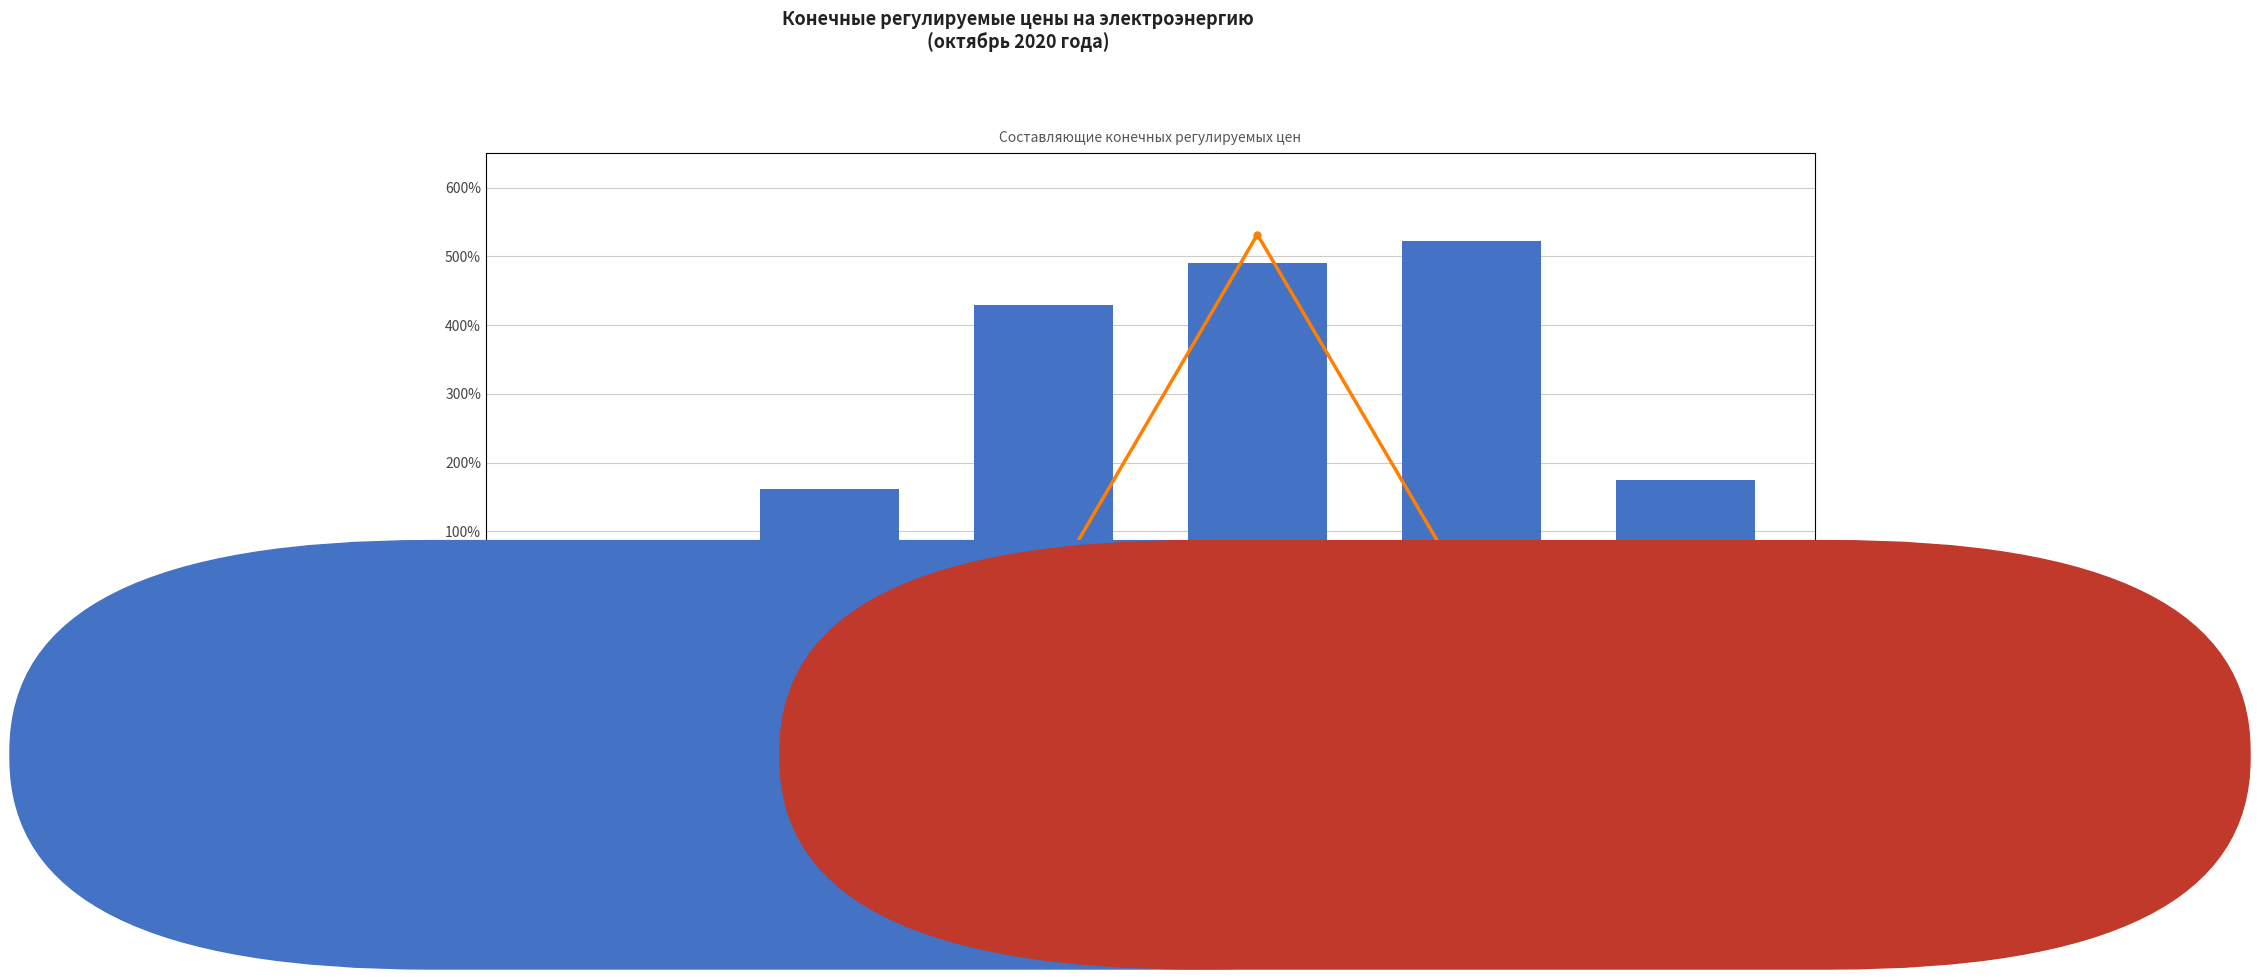

The Net ingredient cost per prescription item series shows 891.1 at до 670 кВт. True or false?

False